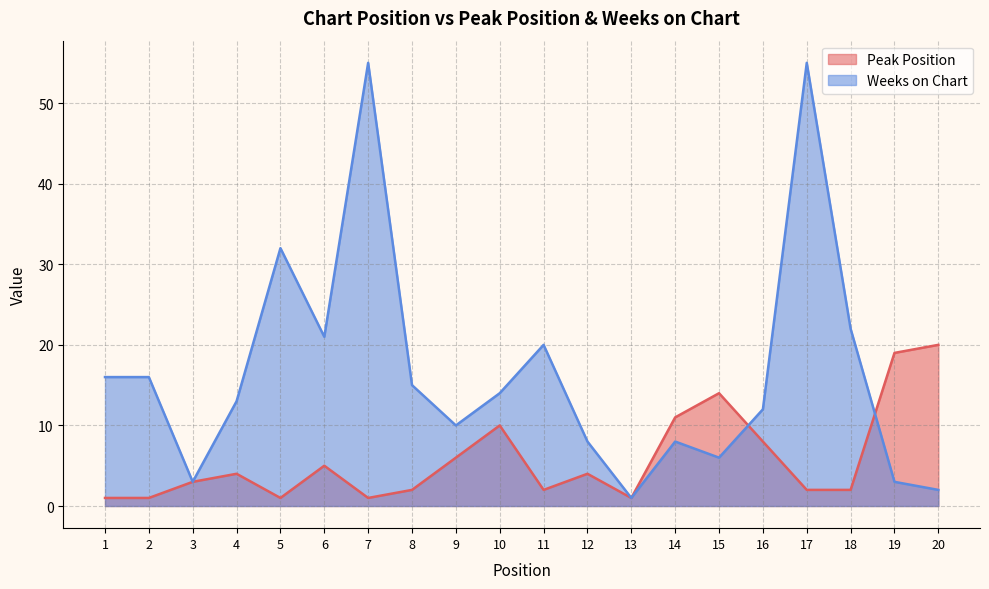

What is the maximum value shown in the chart?

55